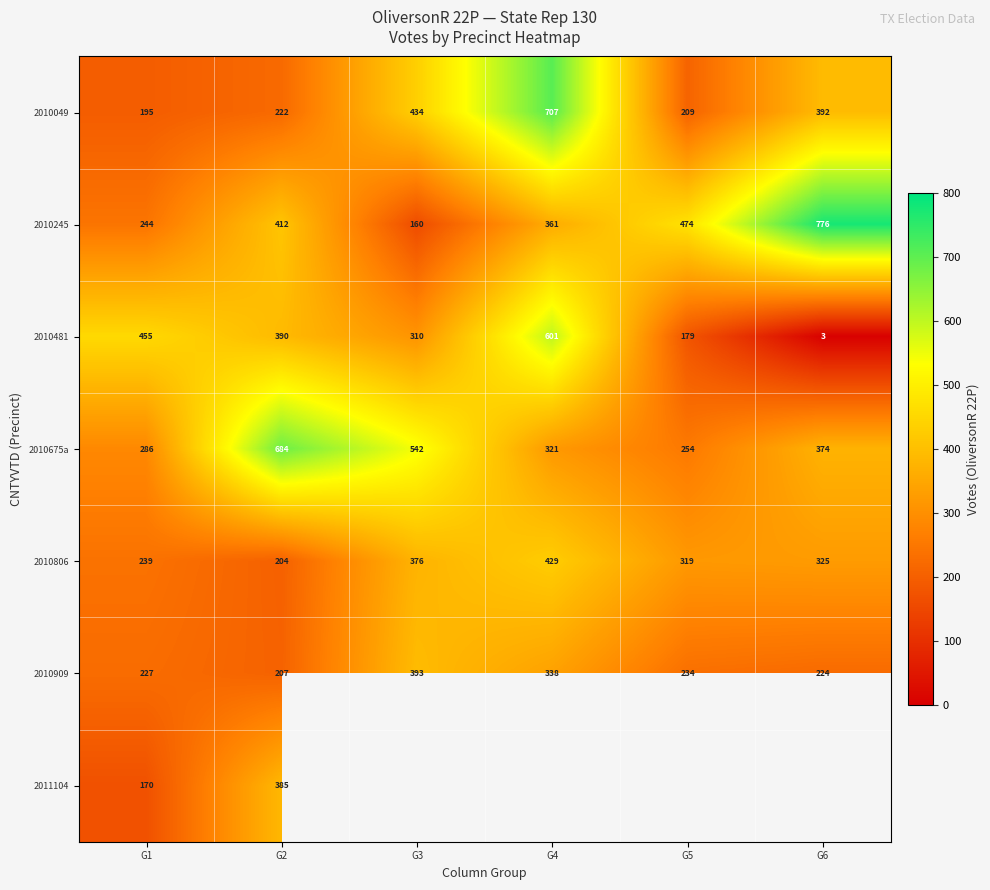

The value of 2010806 at G6 is 151. True or false?

False